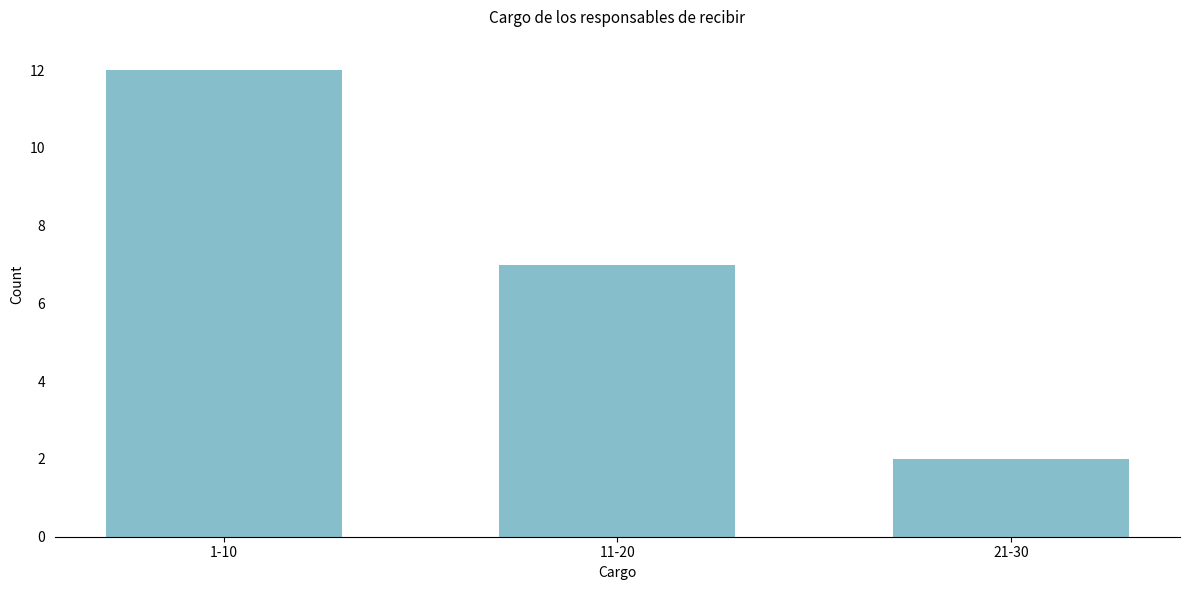

Reading left to right, transcribe all the data shown in this chart.

12	7	2